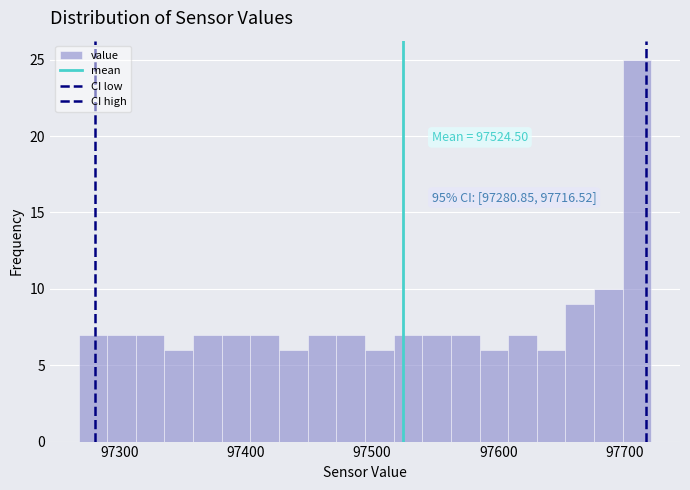

Read against the x-axis, roughly where is the centre of the tallest bar?

97710